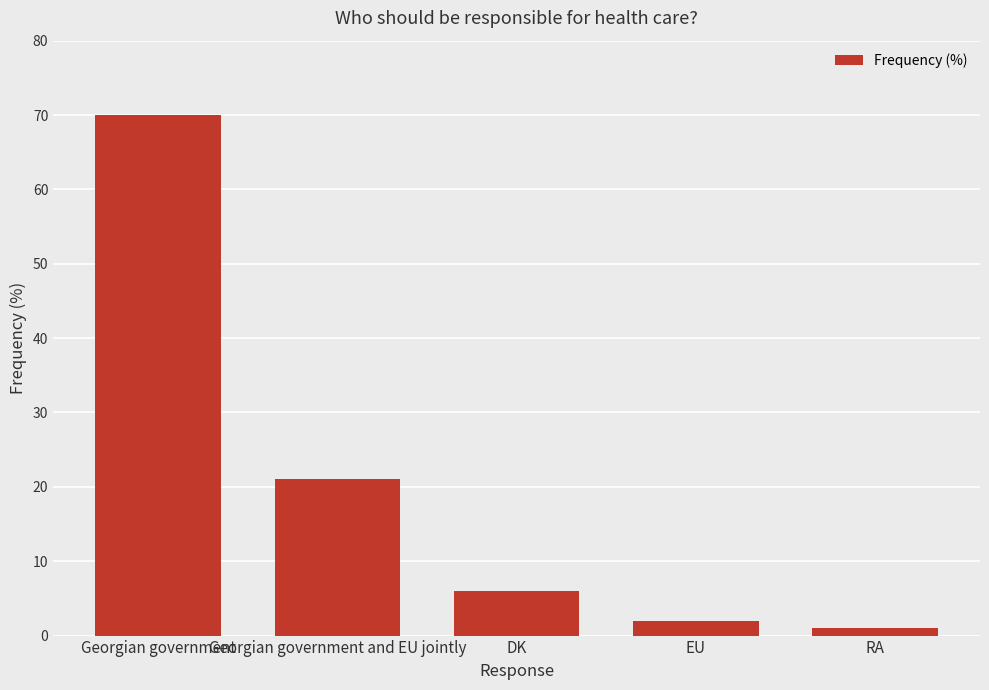

List the labels in order of value, largest first.

Georgian government, Georgian government and EU jointly, DK, EU, RA